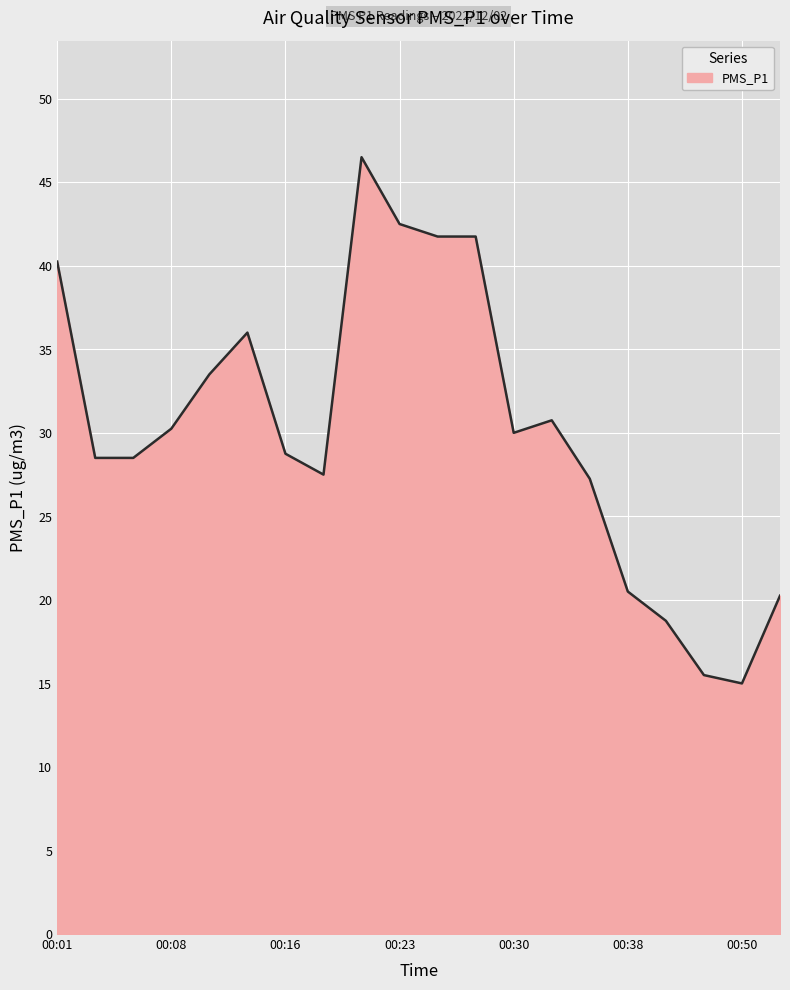

What is the minimum value shown in the chart?

15.0